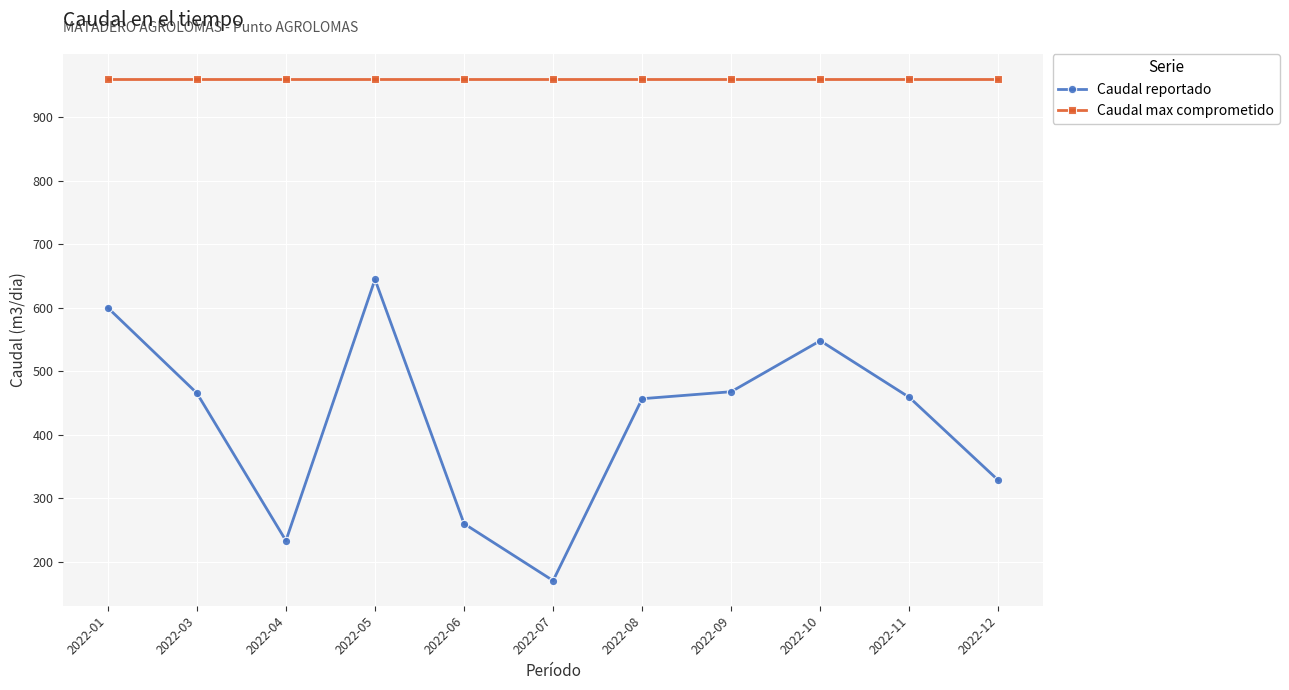

What is the smallest value displayed?

170.7